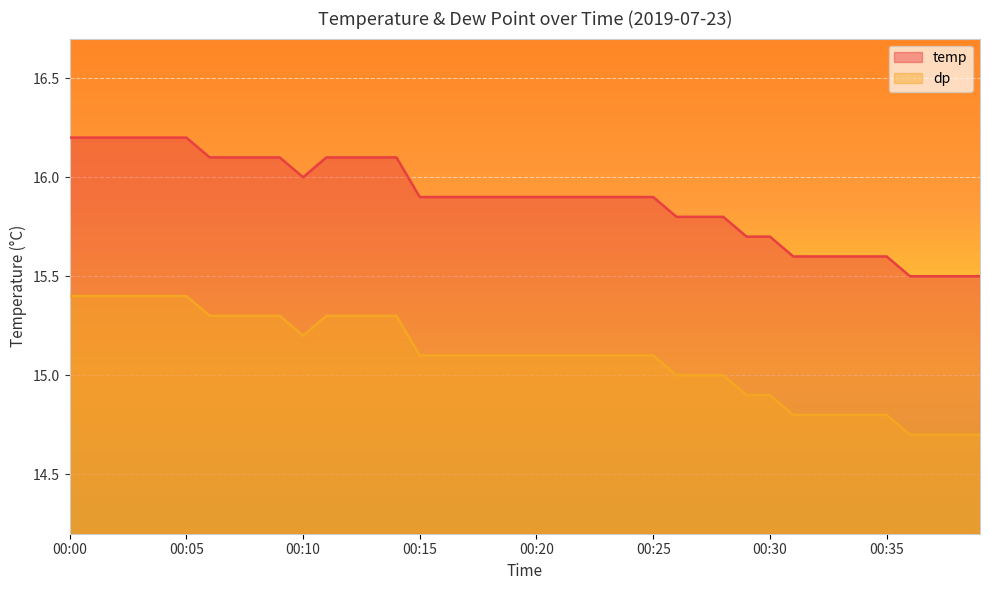

What is the value of the dp point at the 5th from the left?

15.4